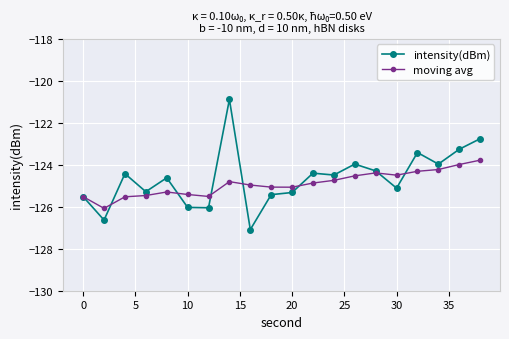

List the series in order of their peak value, lowest first.

moving avg, intensity(dBm)